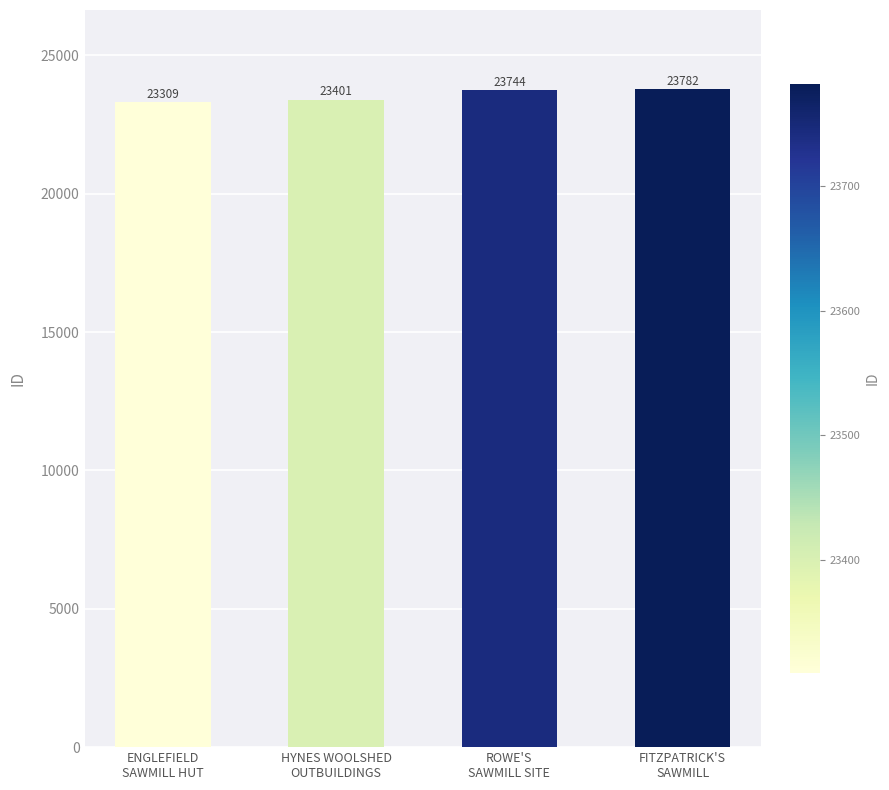

List the labels in order of value, largest first.

FITZPATRICK'S
SAWMILL, ROWE'S
SAWMILL SITE, HYNES WOOLSHED
OUTBUILDINGS, ENGLEFIELD
SAWMILL HUT